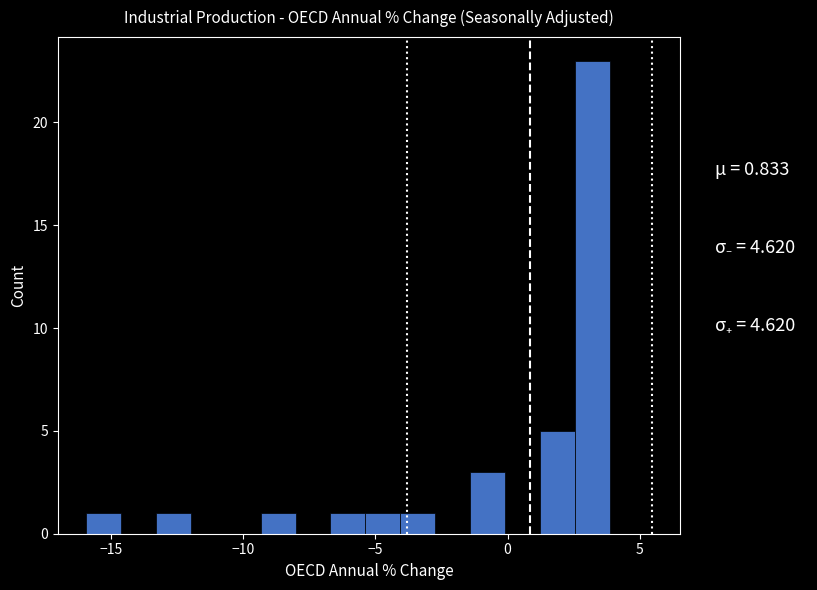

Around what value on the x-axis is the tallest bar? Give the approximate position of its centre, as read against the axis.

3.0